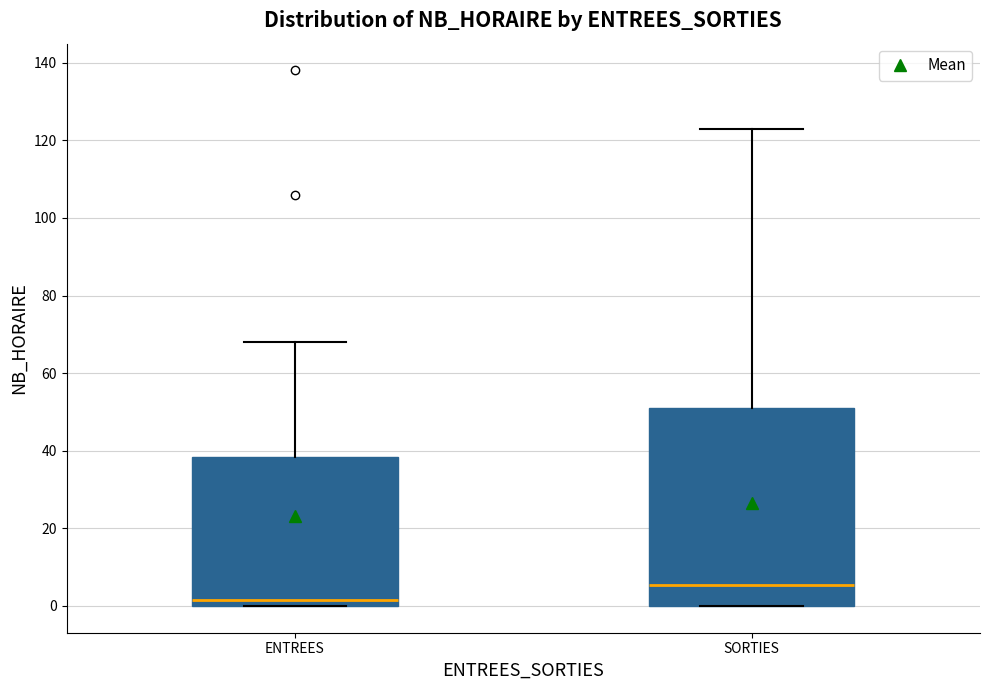

Which box is the tallest, from its lower edge to its upper edge?

SORTIES